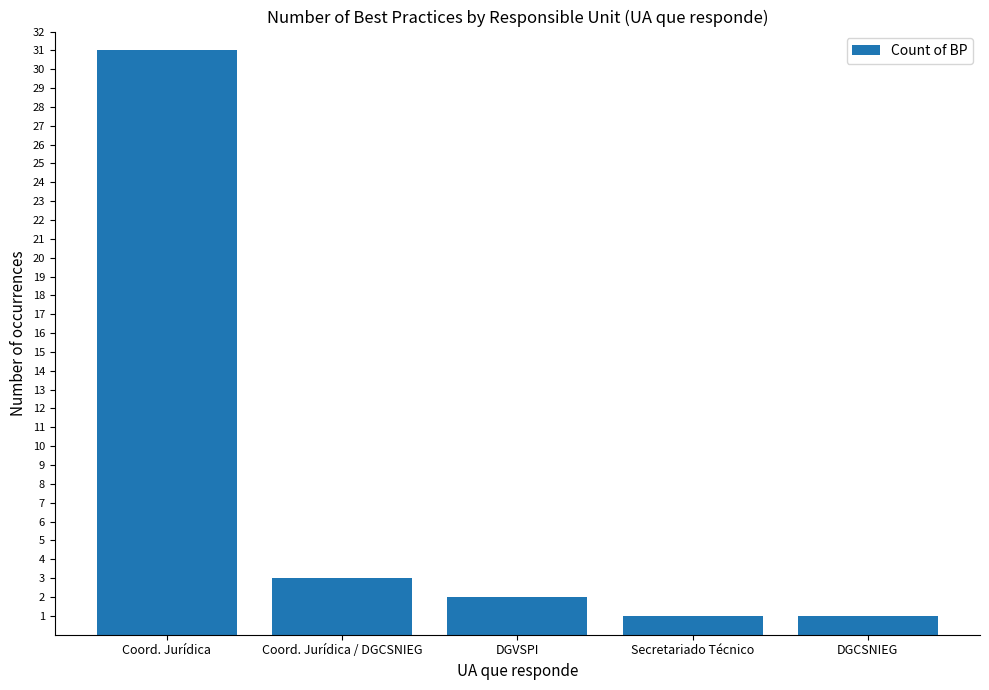

What is the average value?

8